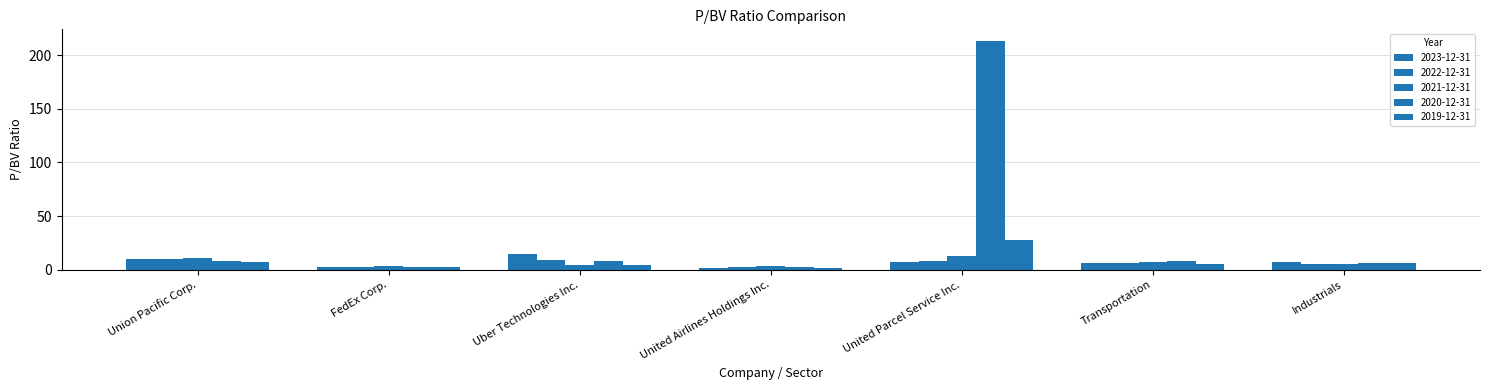

At how many categories does at least one series exceed 45?

1